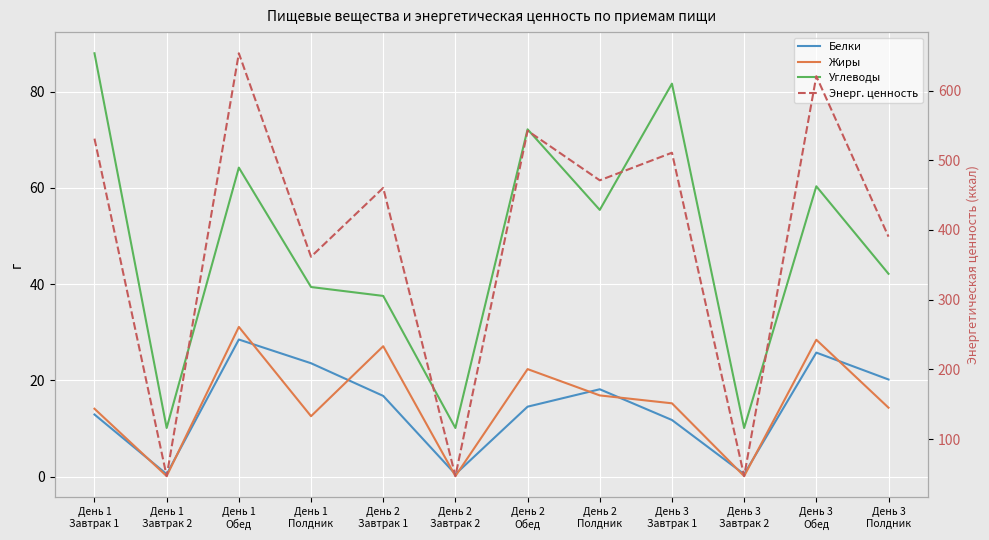

How many lines are shown in the chart?

4